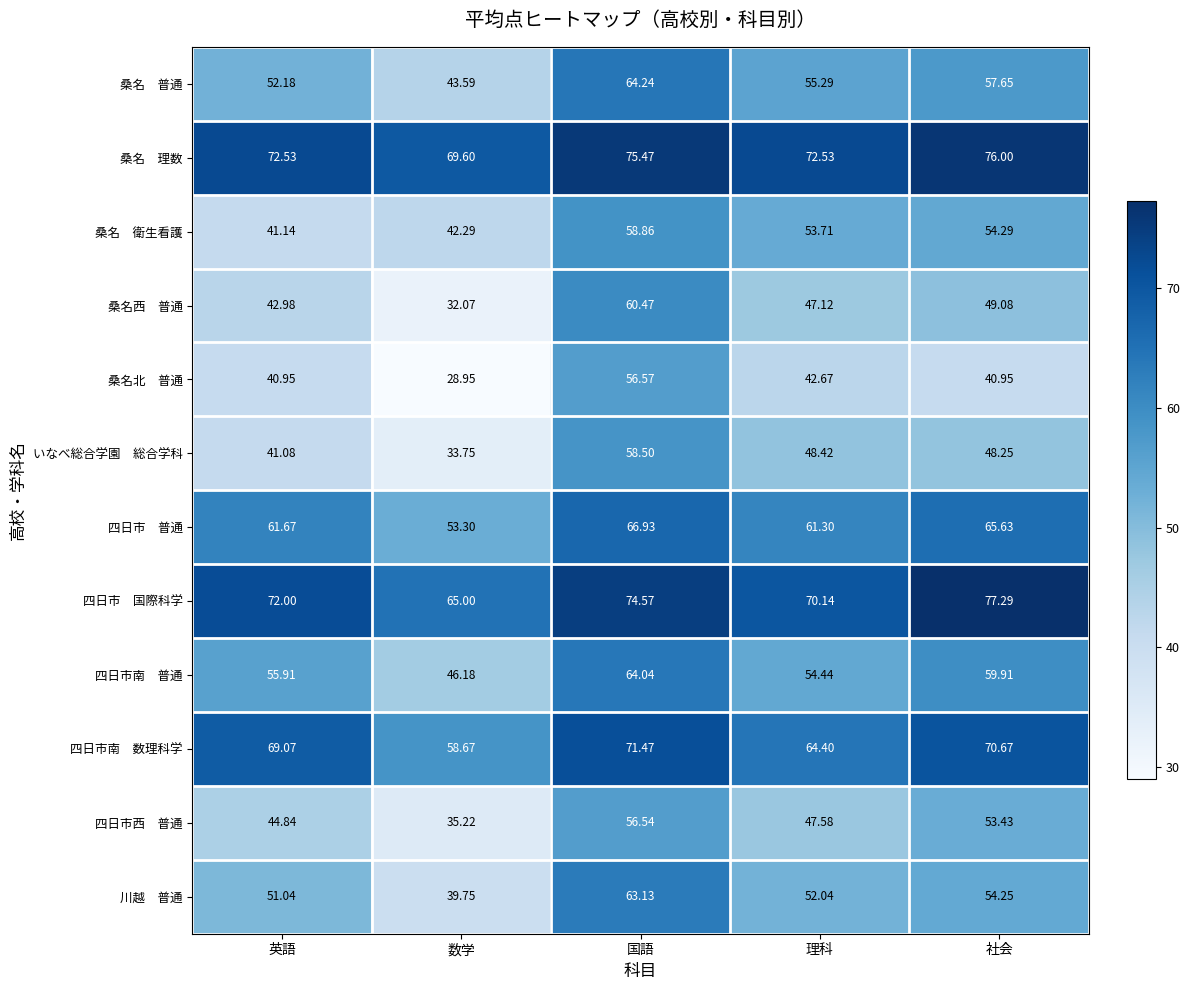

At which category is the sum across all series the highest?

国語